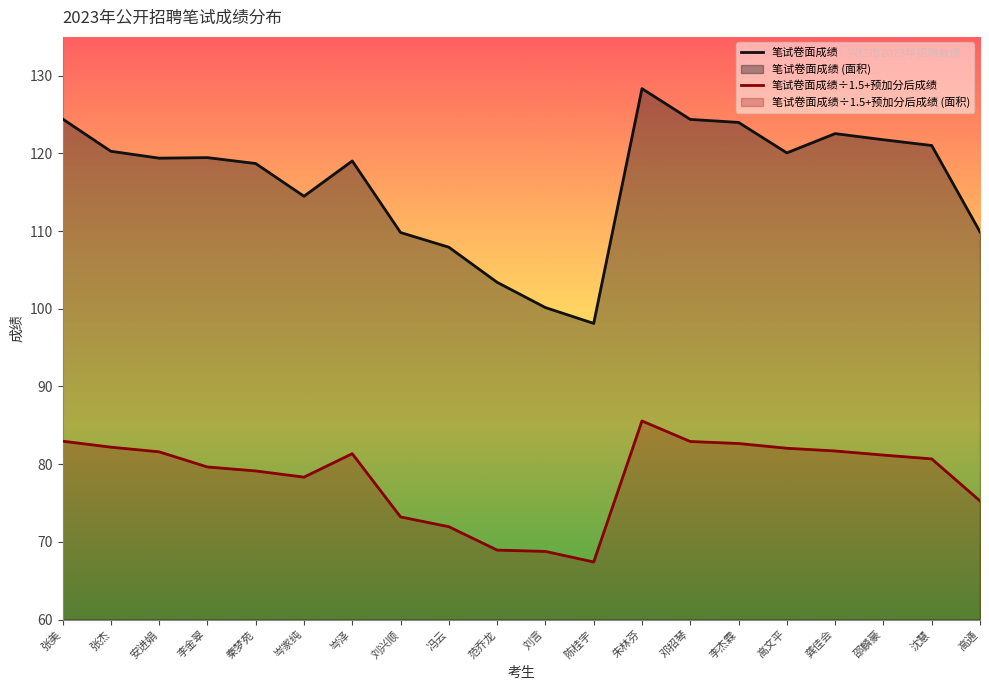

Which category has the lowest value in the 笔试卷面成绩 series?

陈桂宇